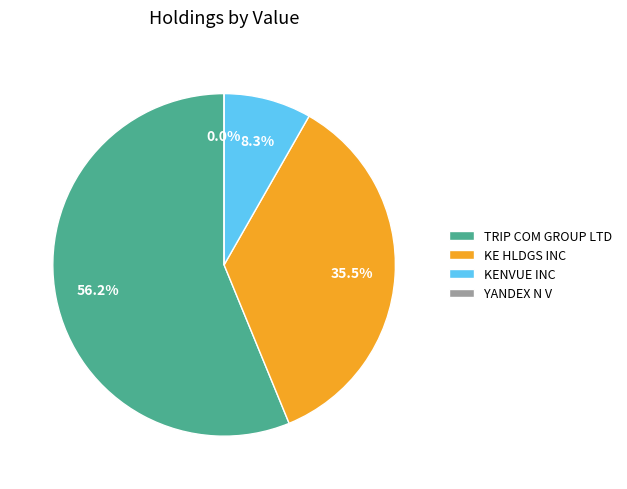

Which slice is the largest?

TRIP COM GROUP LTD